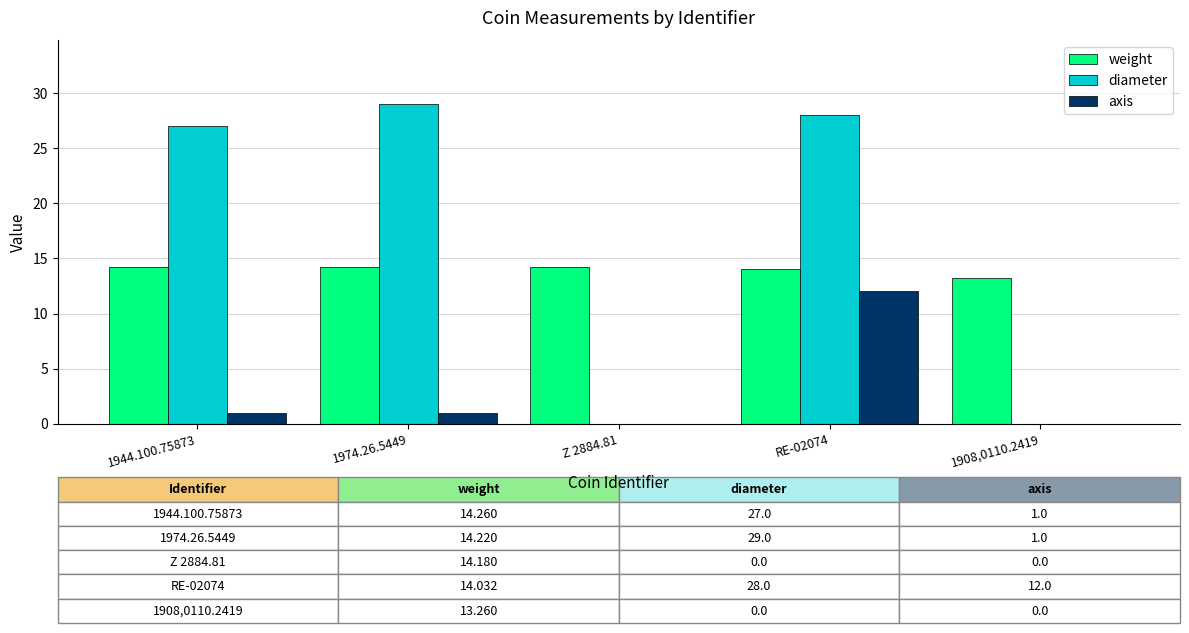

The value of weight at RE-02074 is 3.6. True or false?

False